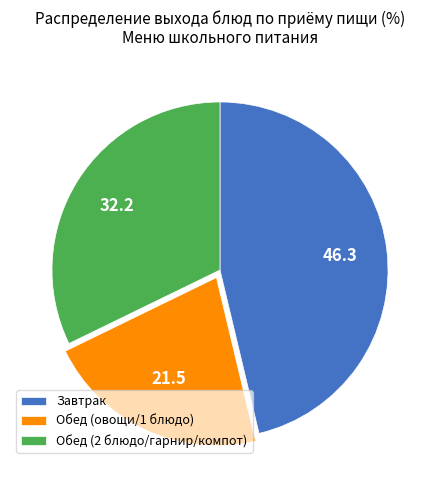

Combined, do Обед (2 блюдо/гарнир/компот) and Завтрак account for over 50%?

Yes